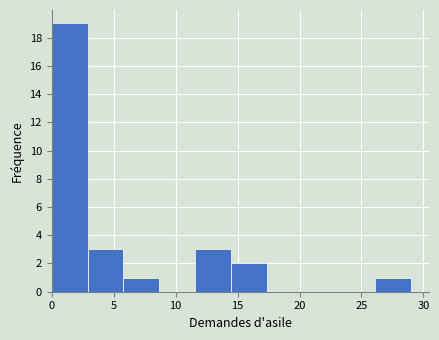

How tall is the bar that spans 2.9 to 5.8 on the x-axis? Neither the bar edges nor the heights are printed on the chart, so give them approximately, as read against the axes.

3